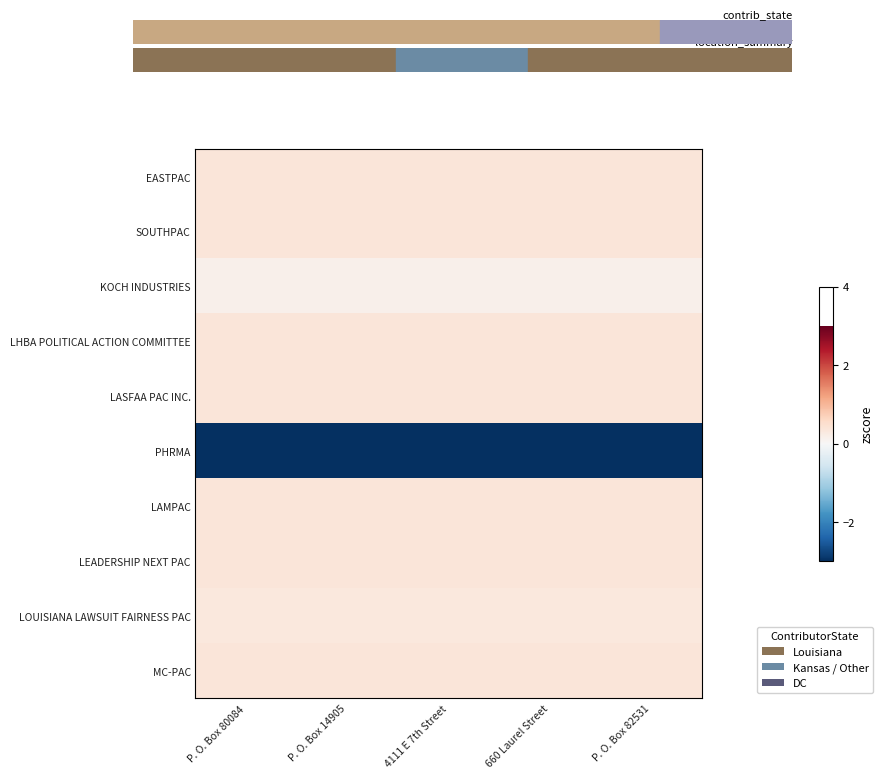

Reading left to right, transcribe all the data shown in this chart.

EASTPAC: P. O. Box 80084=0.4	P. O. Box 14905=0.4	4111 E 7th Street=0.4	660 Laurel Street=0.4	P. O. Box 82531=0.4
SOUTHPAC: P. O. Box 80084=0.4	P. O. Box 14905=0.4	4111 E 7th Street=0.4	660 Laurel Street=0.4	P. O. Box 82531=0.4
KOCH INDUSTRIES: P. O. Box 80084=0.2	P. O. Box 14905=0.2	4111 E 7th Street=0.2	660 Laurel Street=0.2	P. O. Box 82531=0.2
LHBA POLITICAL ACTION COMMITTEE: P. O. Box 80084=0.4	P. O. Box 14905=0.4	4111 E 7th Street=0.4	660 Laurel Street=0.4	P. O. Box 82531=0.4
LASFAA PAC INC.: P. O. Box 80084=0.4	P. O. Box 14905=0.4	4111 E 7th Street=0.4	660 Laurel Street=0.4	P. O. Box 82531=0.4
PHRMA: P. O. Box 80084=-3.0	P. O. Box 14905=-3.0	4111 E 7th Street=-3.0	660 Laurel Street=-3.0	P. O. Box 82531=-3.0
LAMPAC: P. O. Box 80084=0.4	P. O. Box 14905=0.4	4111 E 7th Street=0.4	660 Laurel Street=0.4	P. O. Box 82531=0.4
LEADERSHIP NEXT PAC: P. O. Box 80084=0.4	P. O. Box 14905=0.4	4111 E 7th Street=0.4	660 Laurel Street=0.4	P. O. Box 82531=0.4
LOUISIANA LAWSUIT FAIRNESS PAC: P. O. Box 80084=0.3	P. O. Box 14905=0.3	4111 E 7th Street=0.3	660 Laurel Street=0.3	P. O. Box 82531=0.3
MC-PAC: P. O. Box 80084=0.4	P. O. Box 14905=0.4	4111 E 7th Street=0.4	660 Laurel Street=0.4	P. O. Box 82531=0.4